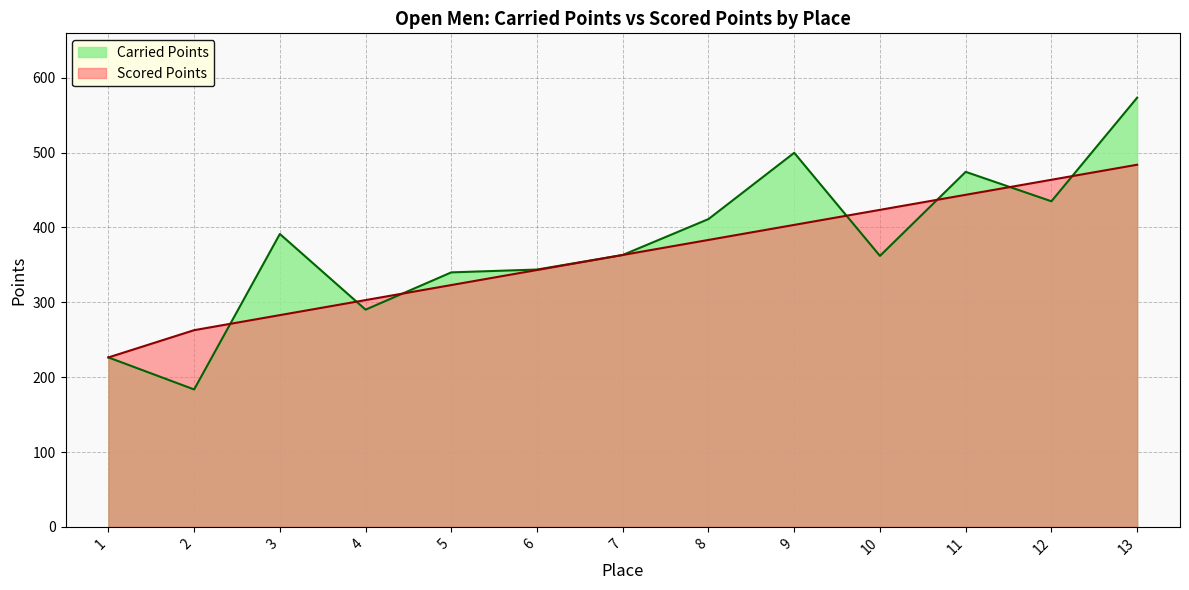

Which series has the largest total across all categories?

Carried Points